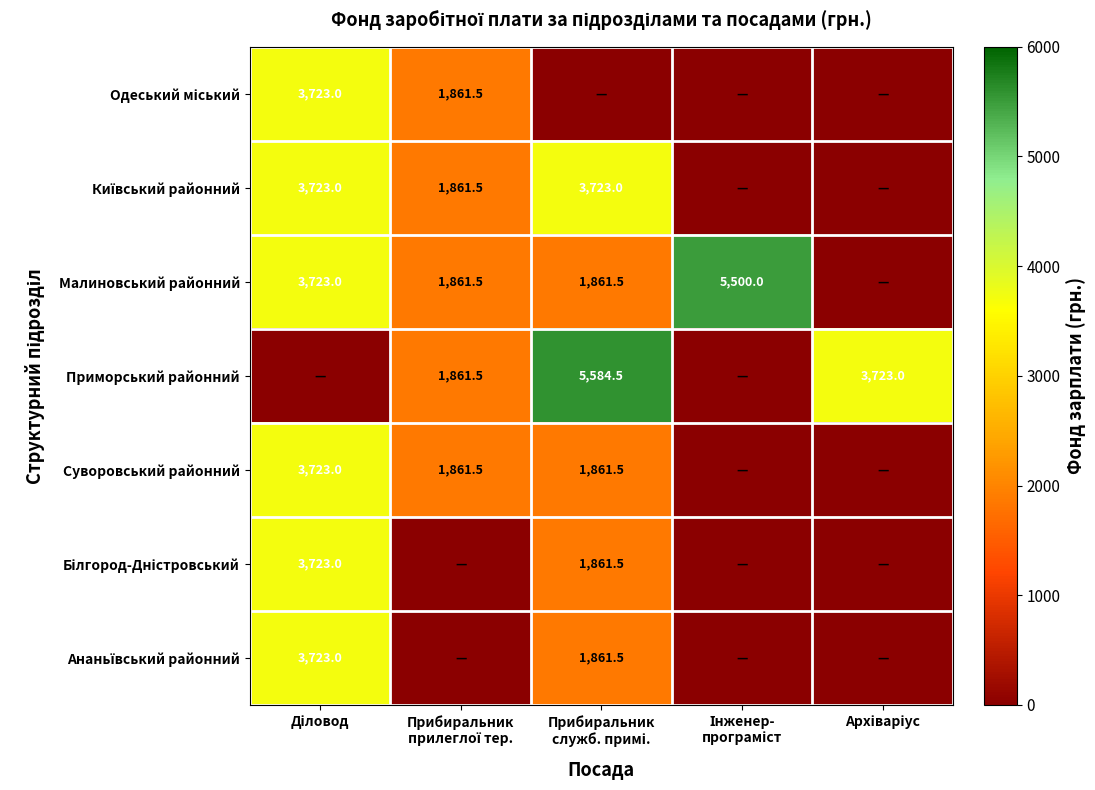

Between Прибиральник
служб. примі. and Архіваріус, which is larger?

Прибиральник
служб. примі.